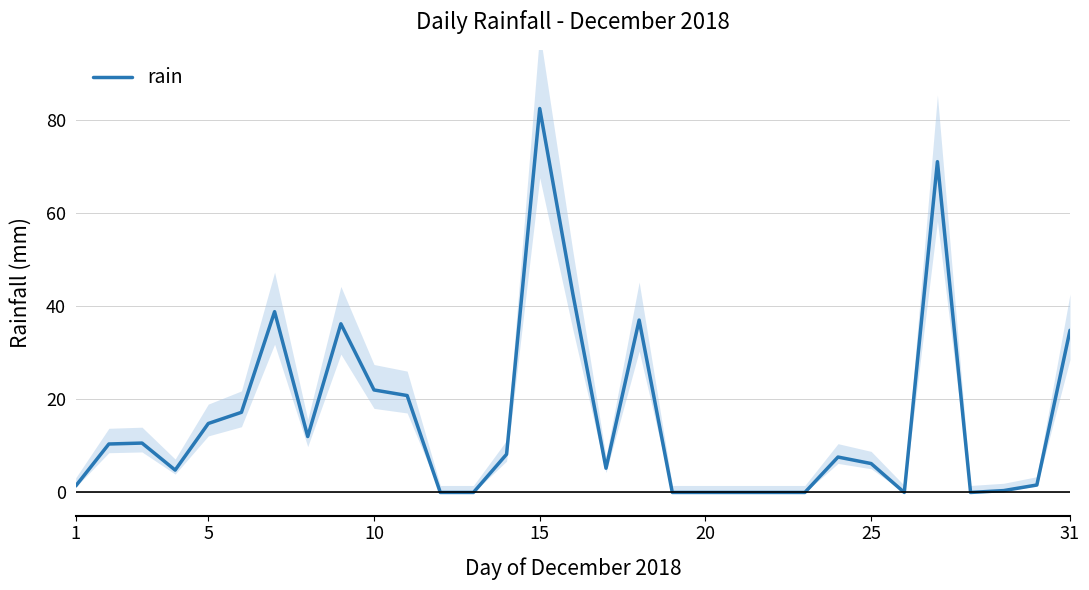

What is the maximum value shown in the chart?

82.4